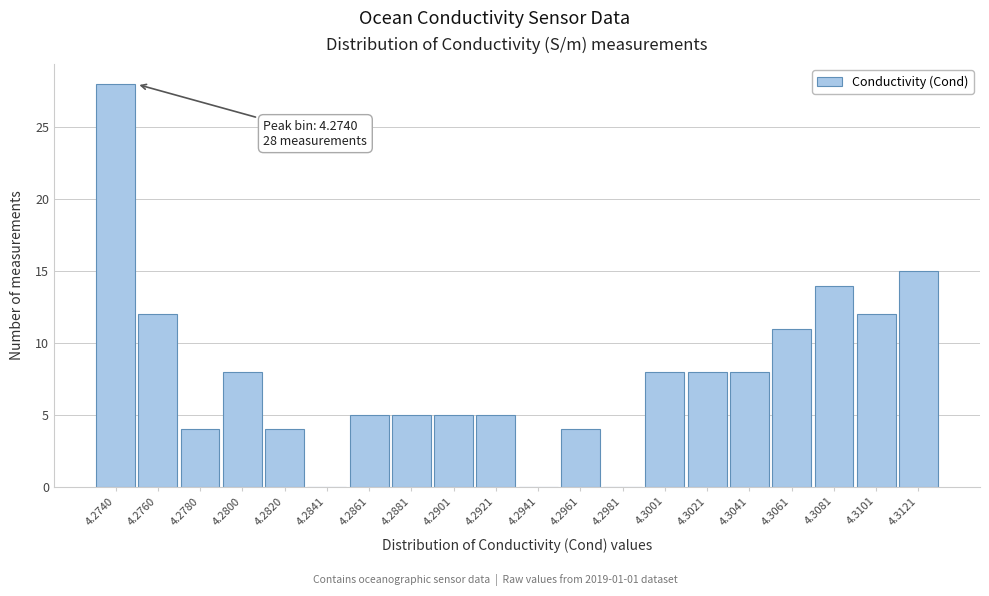

Reading right to left, what are all the values shown in this chart?

4.3121=15	4.3101=12	4.3081=14	4.3061=11	4.3041=8	4.3021=8	4.3001=8	4.2981=0	4.2961=4	4.2941=0	4.2921=5	4.2901=5	4.2881=5	4.2861=5	4.2841=0	4.2820=4	4.2800=8	4.2780=4	4.2760=12	4.2740=28